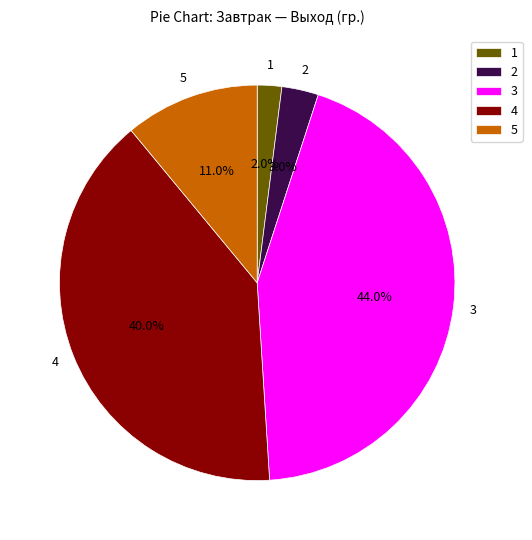

Does 5 represent more than half of the total?

No